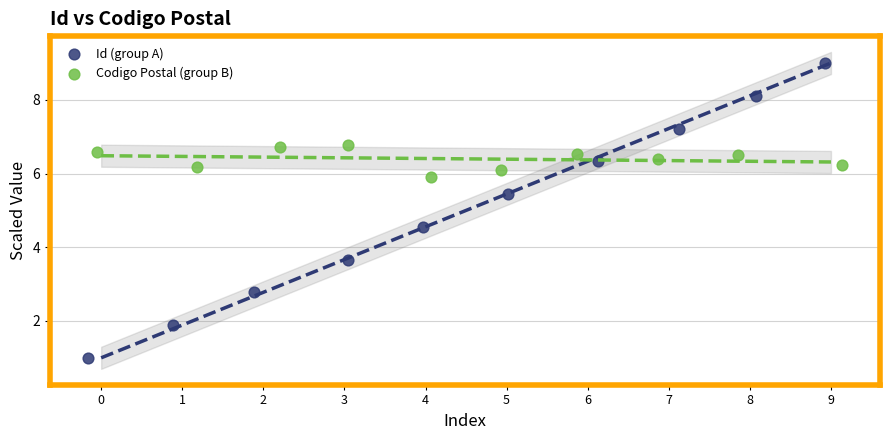

Which series has the largest Y range (max minus min)?

Id (group A)